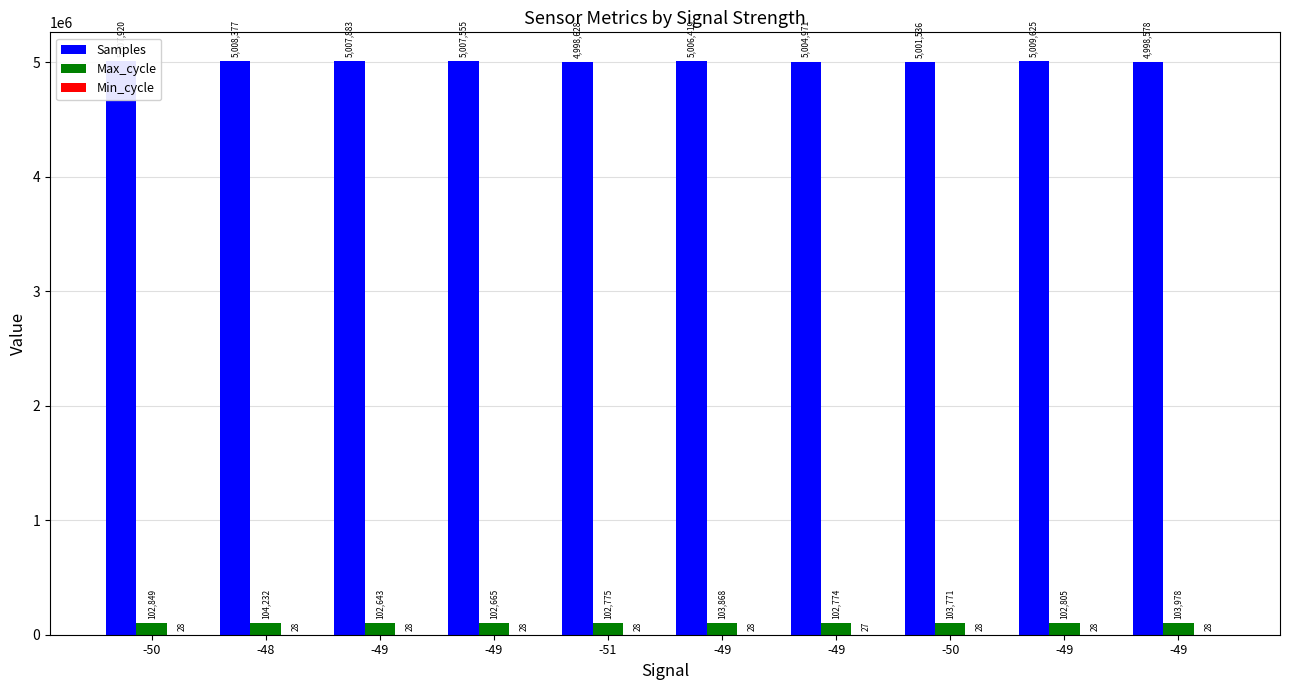

Are the bars grouped side by side (vs. stacked)?

Yes